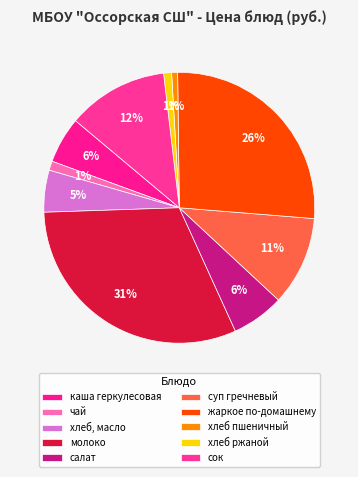

The каша геркулесовая slice represents 6% of the pie. True or false?

True